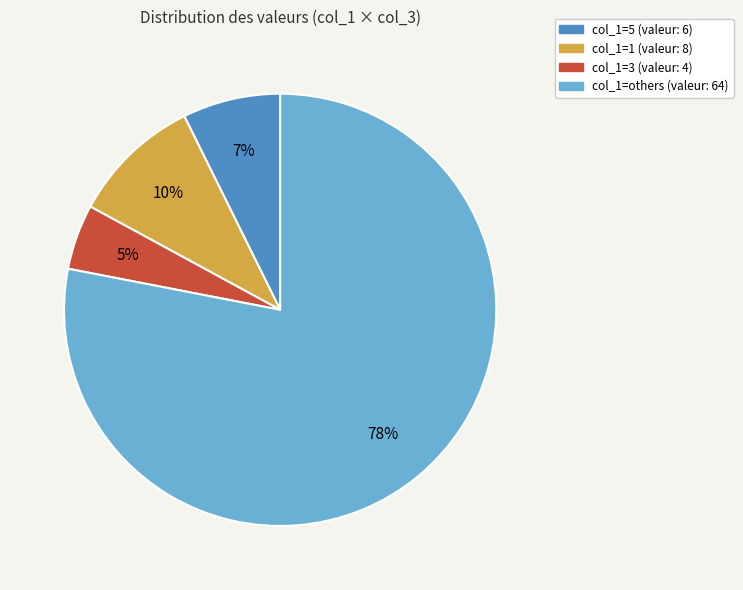

Is it true that col_1=1 (valeur: 8) is 10% of the pie?

True